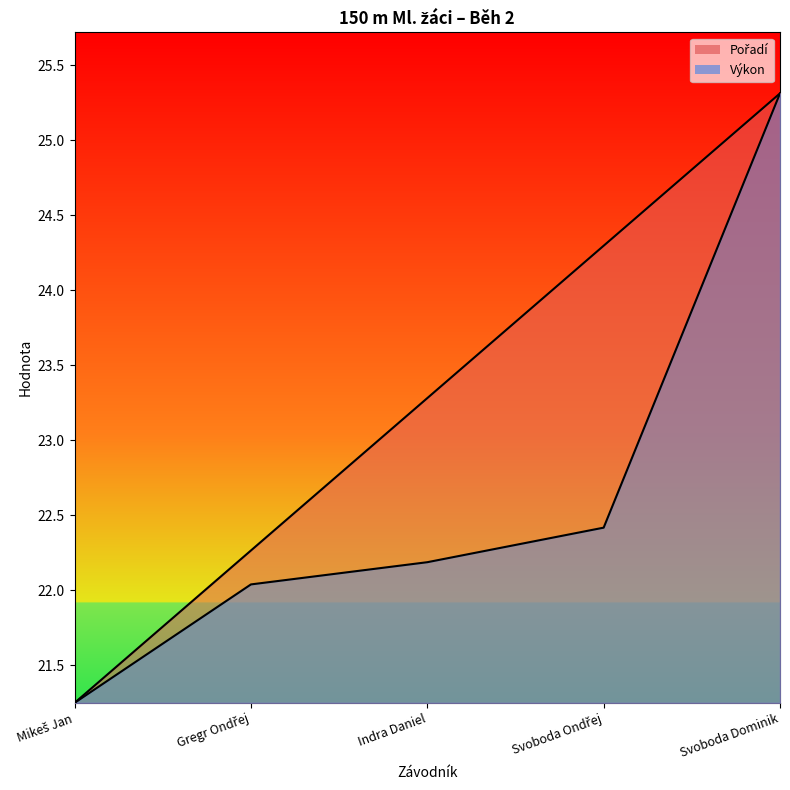

List the series in order of their overall mean, highest first.

Pořadí, Výkon